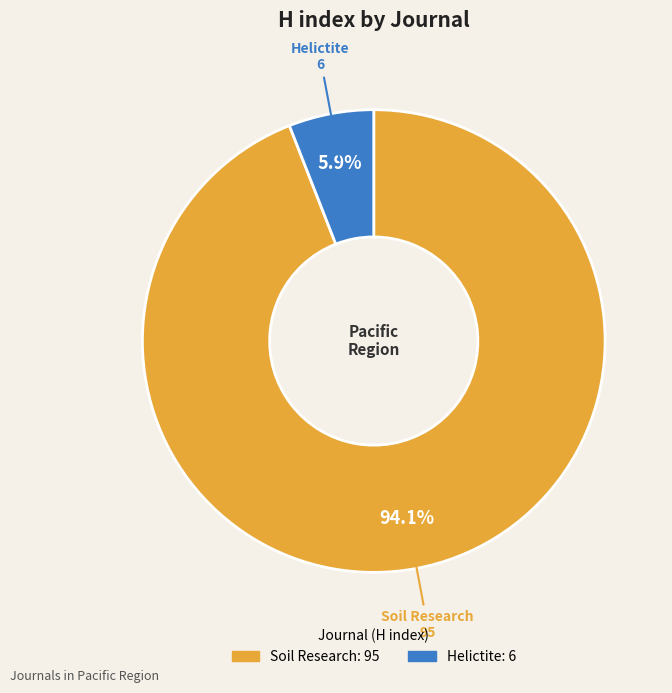

Which category has the biggest portion of the pie?

Soil Research